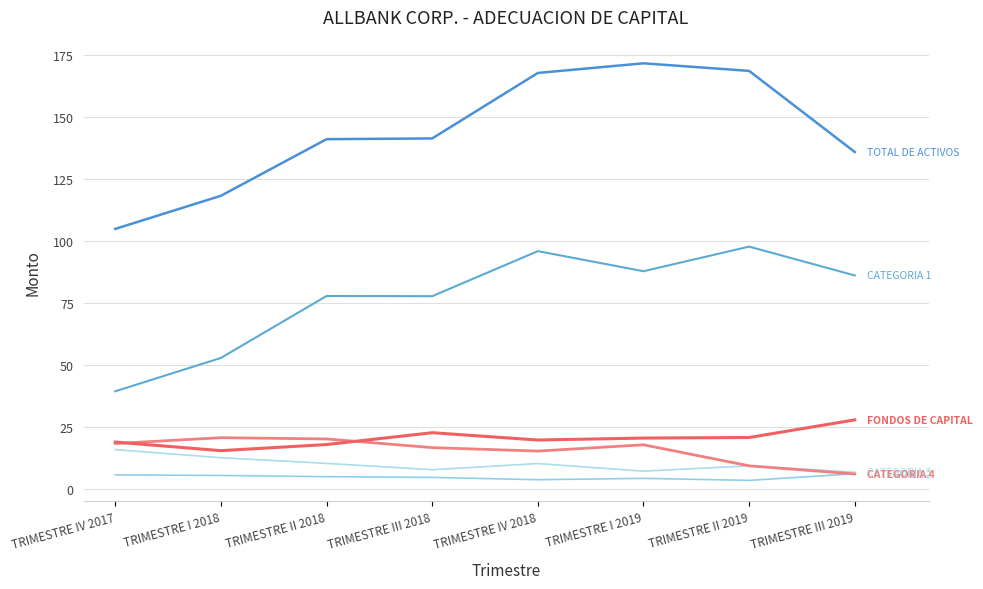

Is this an area chart (filled region under the line)?

No